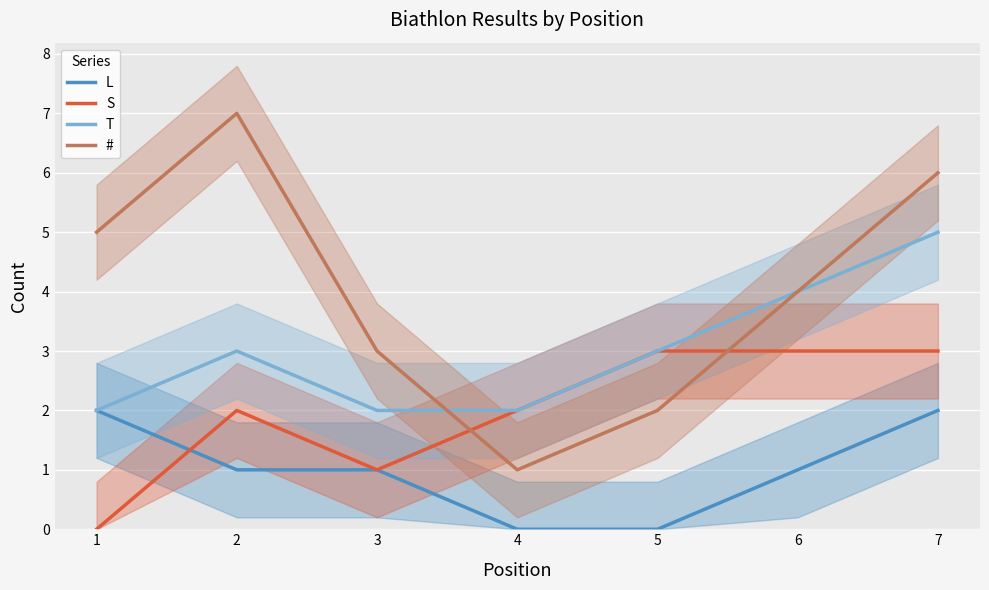

The value of T at 6 is 4. True or false?

True